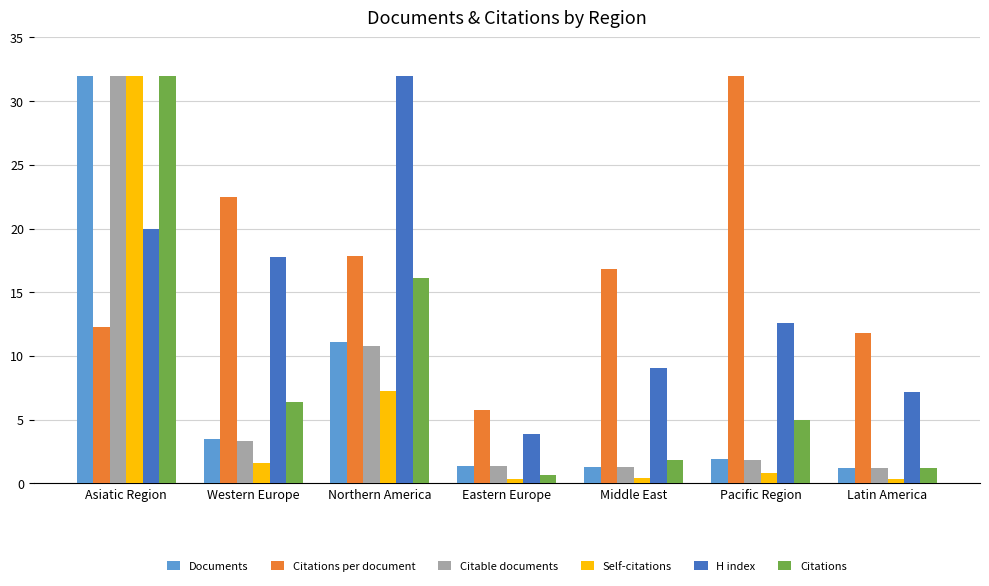

The value of H index at Middle East is 4.8. True or false?

False